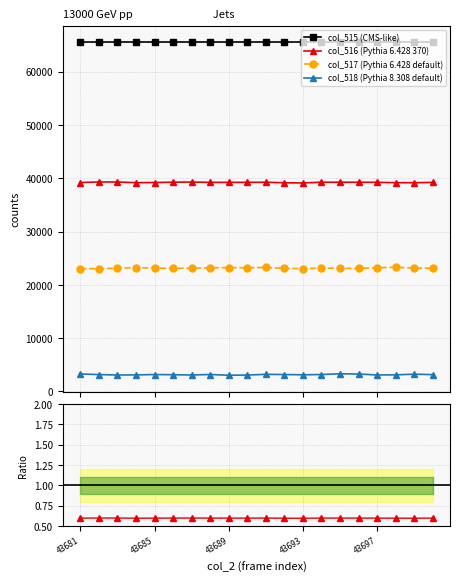

Which series has the largest total across all categories?

col_515 (CMS-like)